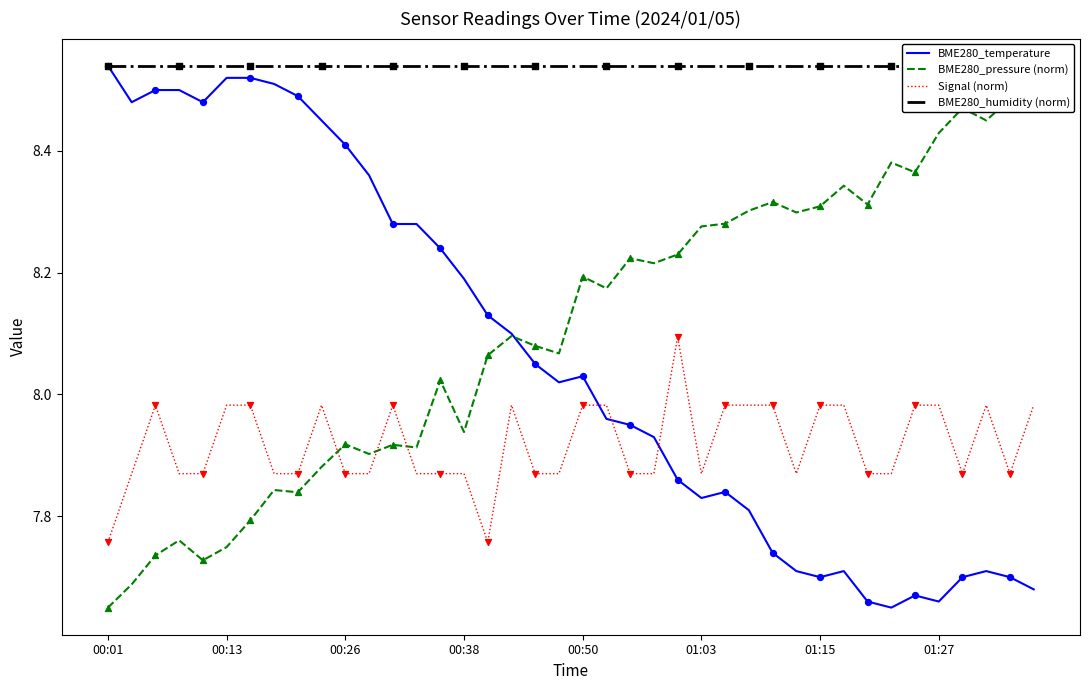

Where does the BME280_temperature series first go above 8?

00:01